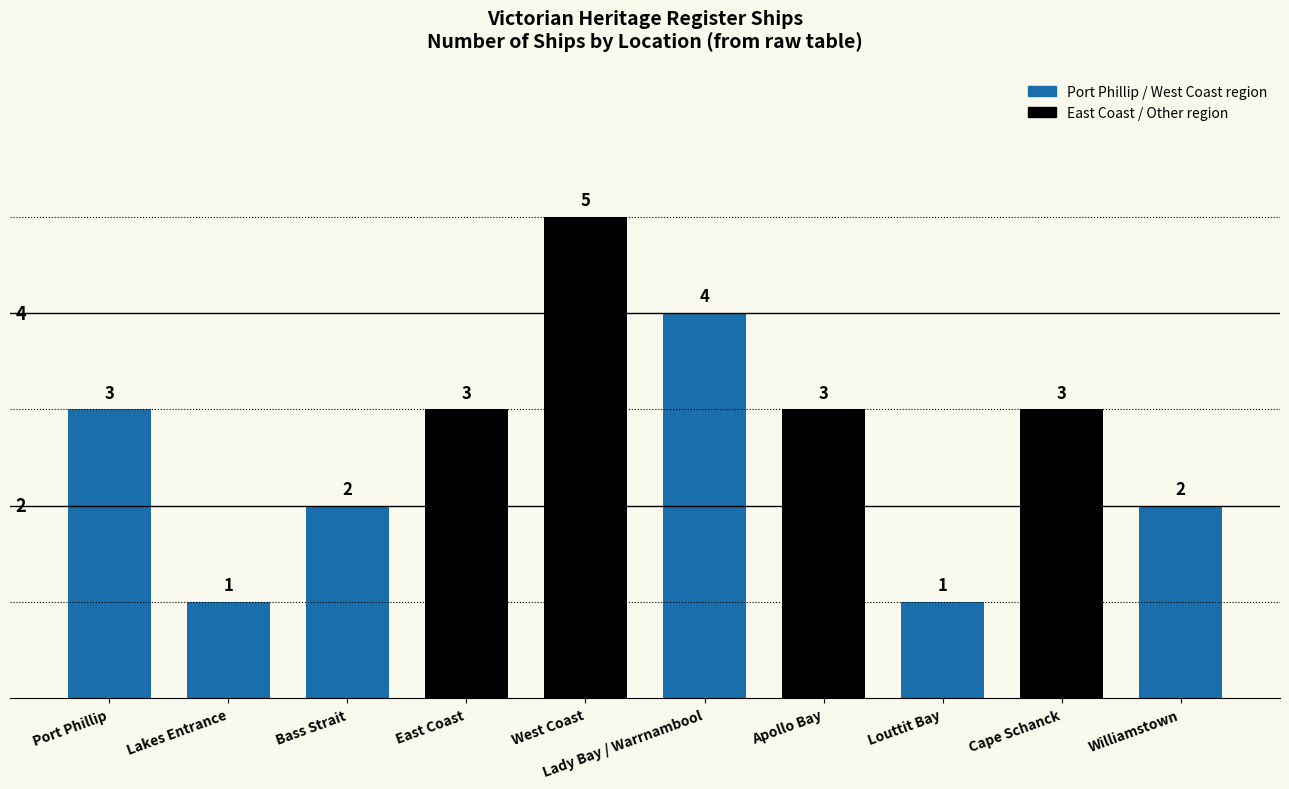

Reading left to right, list all the values displayed in this chart.

Port Phillip=3	Lakes Entrance=1	Bass Strait=2	East Coast=3	West Coast=5	Lady Bay / Warrnambool=4	Apollo Bay=3	Louttit Bay=1	Cape Schanck=3	Williamstown=2